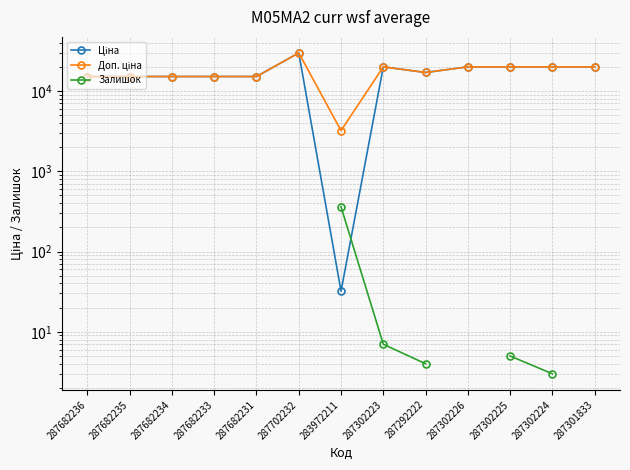

Which series has the widest spread of values?

Ціна